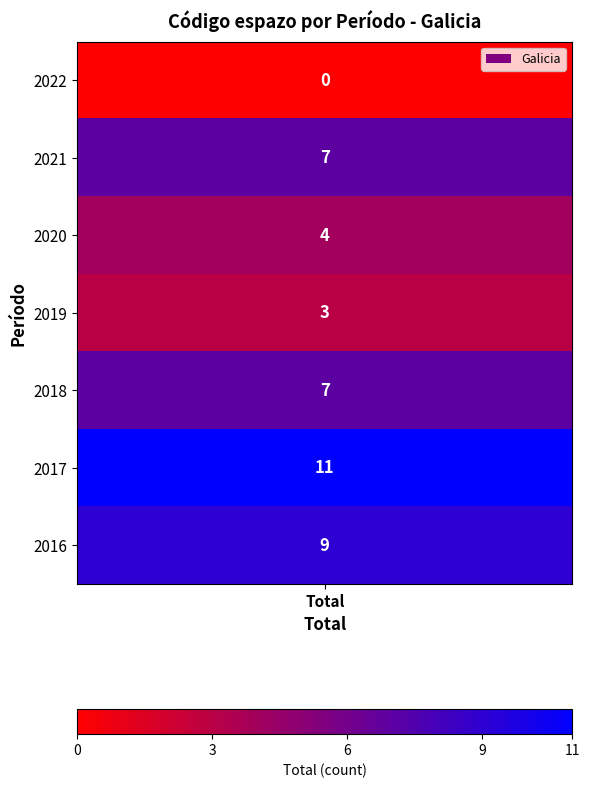

The chart shows a value of 3 at 2021. True or false?

False